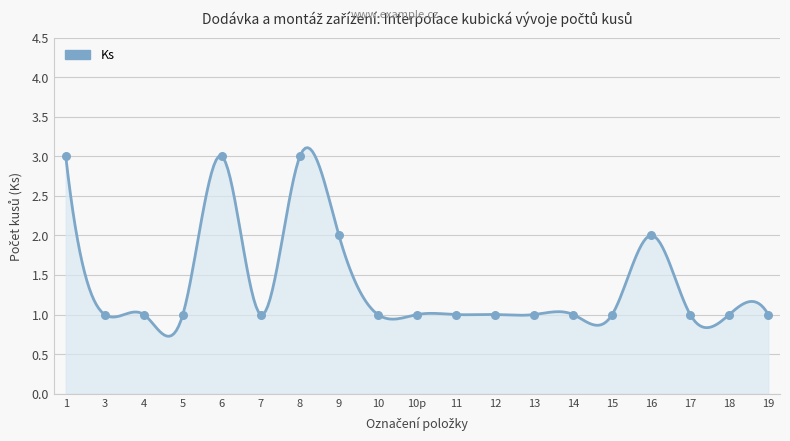

Which has a higher value, 13 or 3?

13